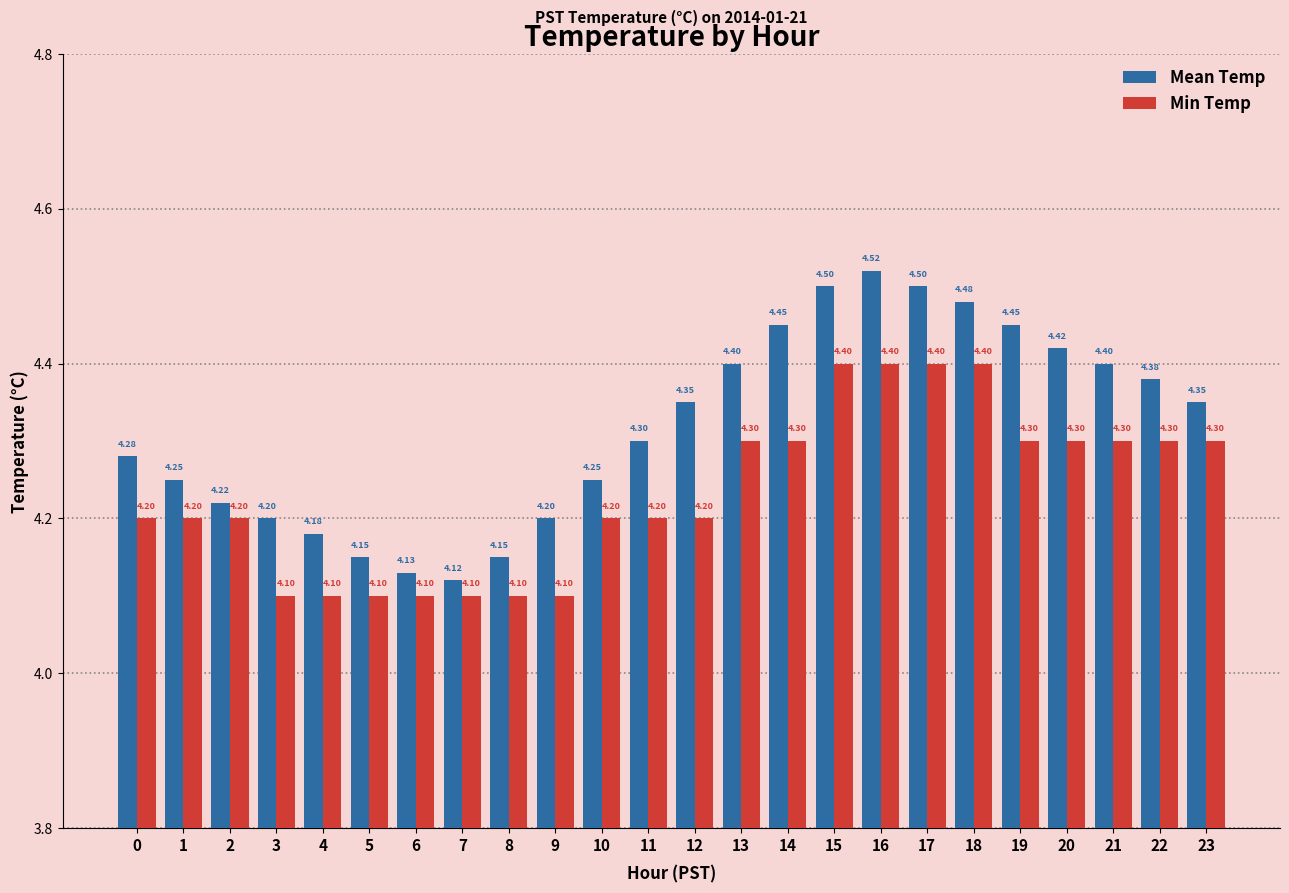

The value of Mean Temp at 8 is 4.2. True or false?

True